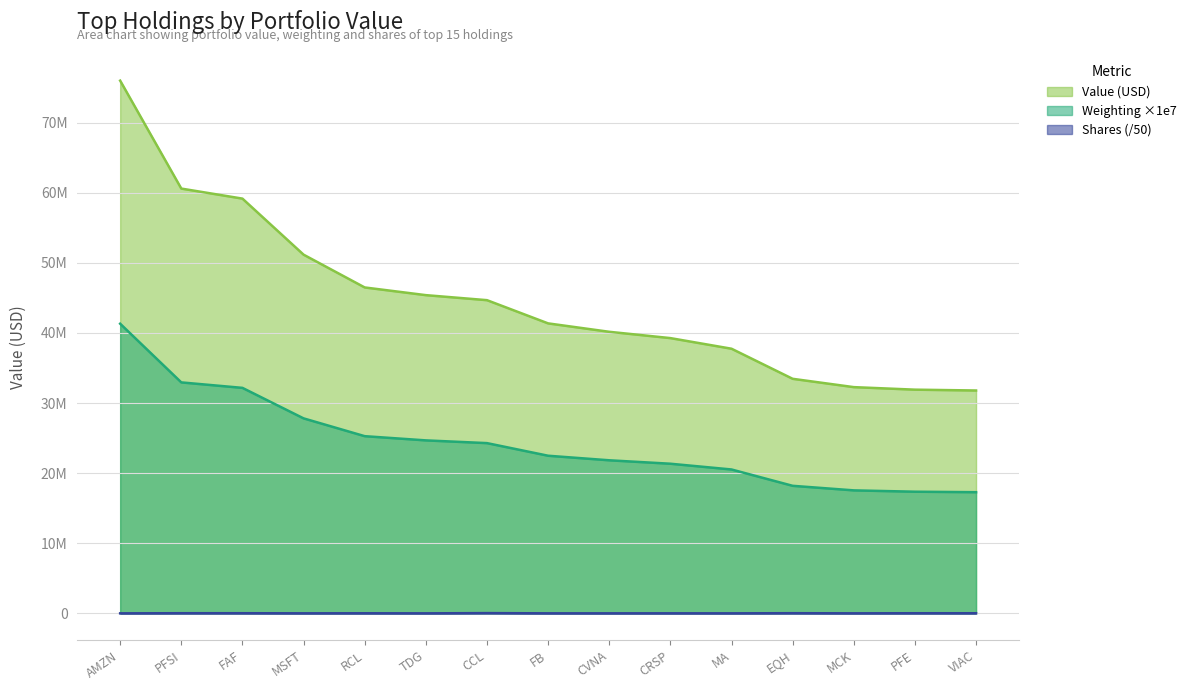

Rank the series by their average value, from lowest to highest.

Shares (/50), Weighting ×1e7, Value (USD)